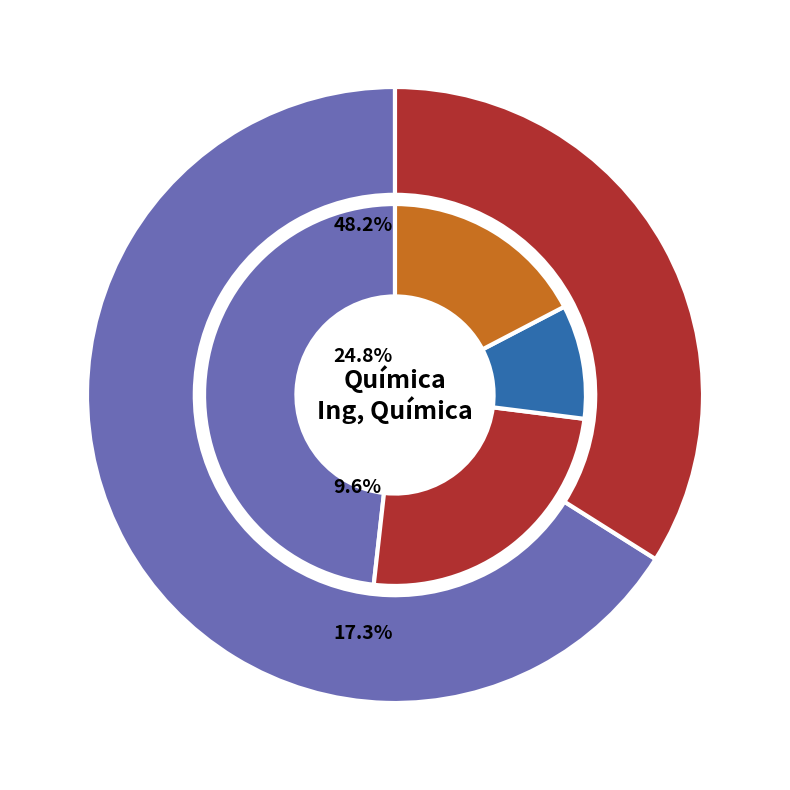

To the nearest percent, what is the difference between the 9 and 8 slice percentages?

1%